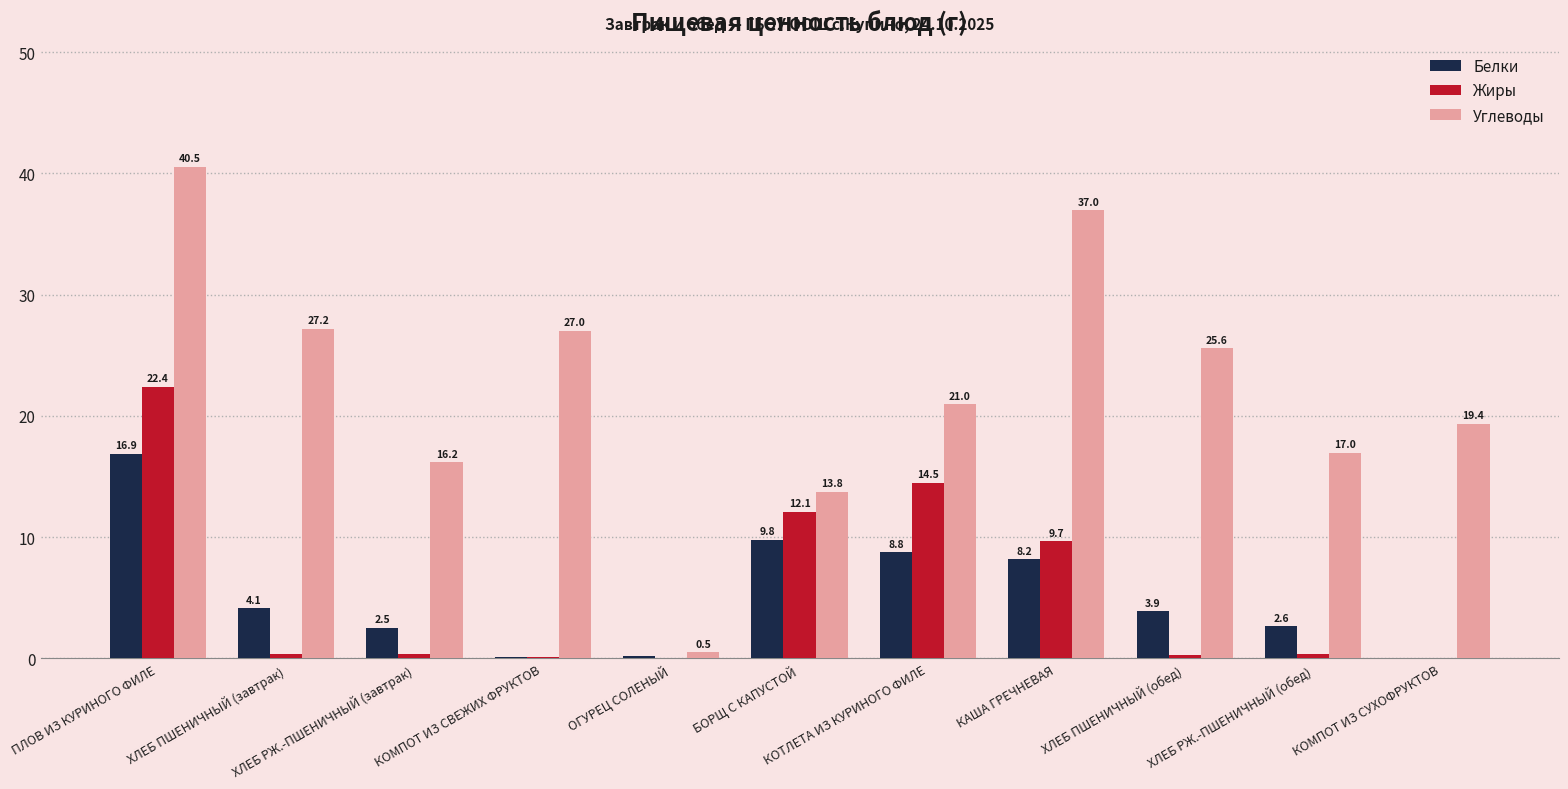

At which category is the sum across all series the highest?

ПЛОВ ИЗ КУРИНОГО ФИЛЕ